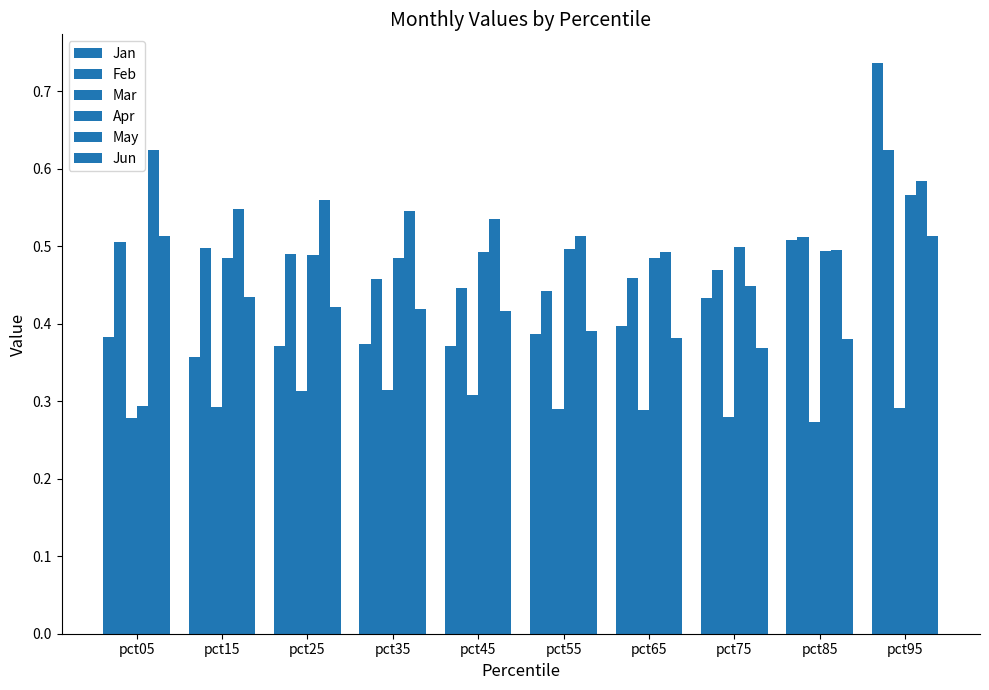

At which category is the sum across all series the highest?

pct95